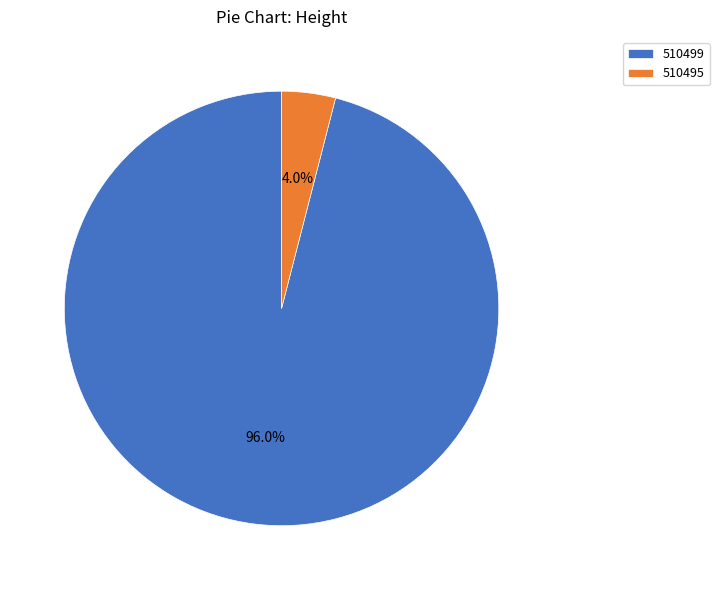

Which slice represents more than half of the pie?

510499